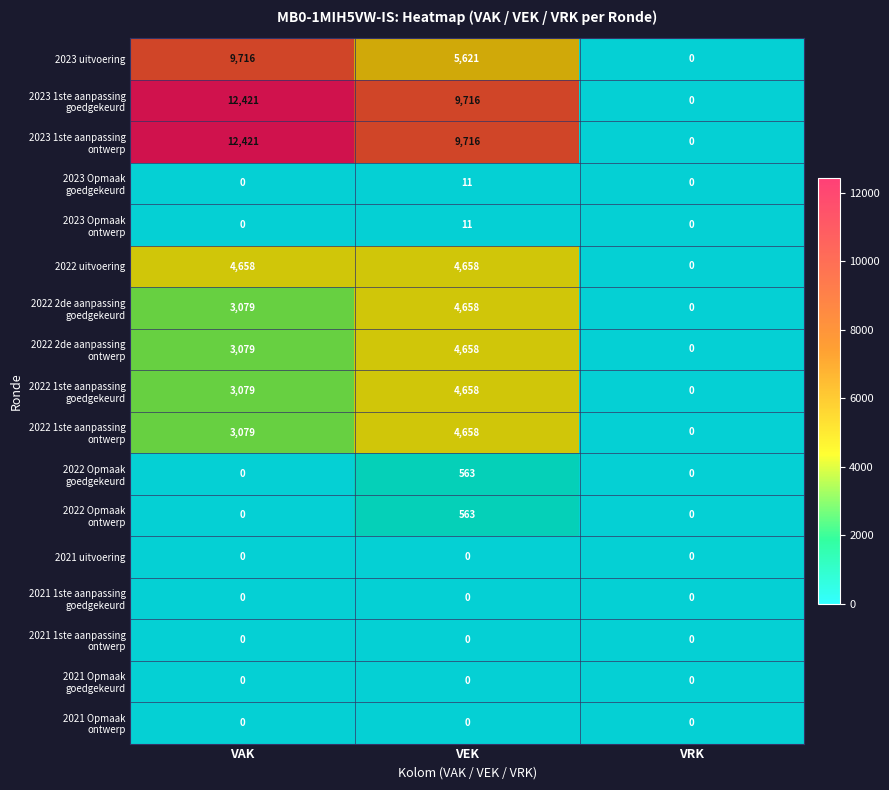

What is the difference between the highest and lowest values at VAK?

12421